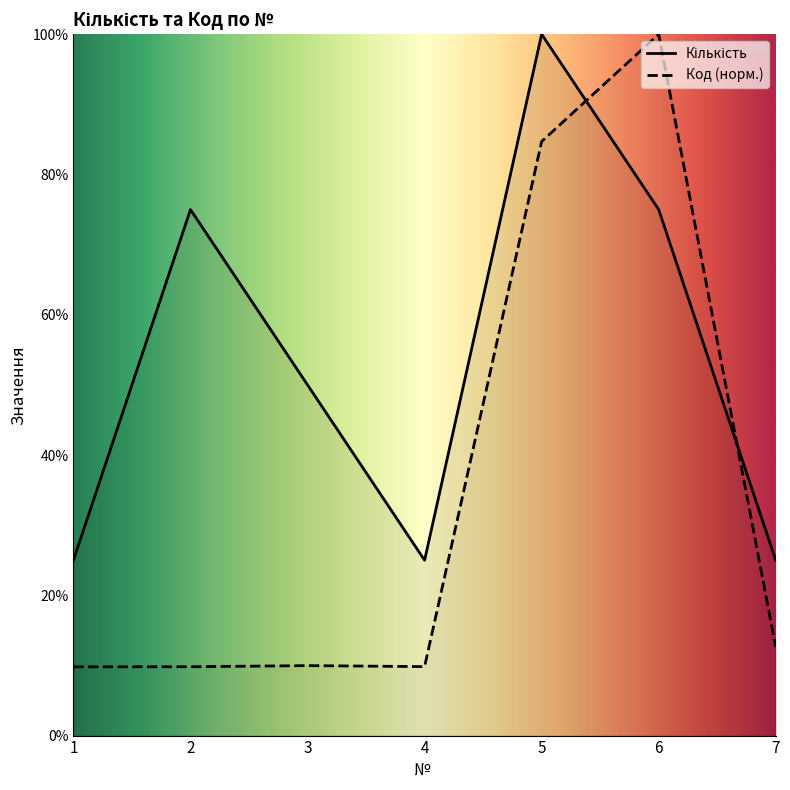

What is the value of the Кількість point at the 7th from the left?

25.0